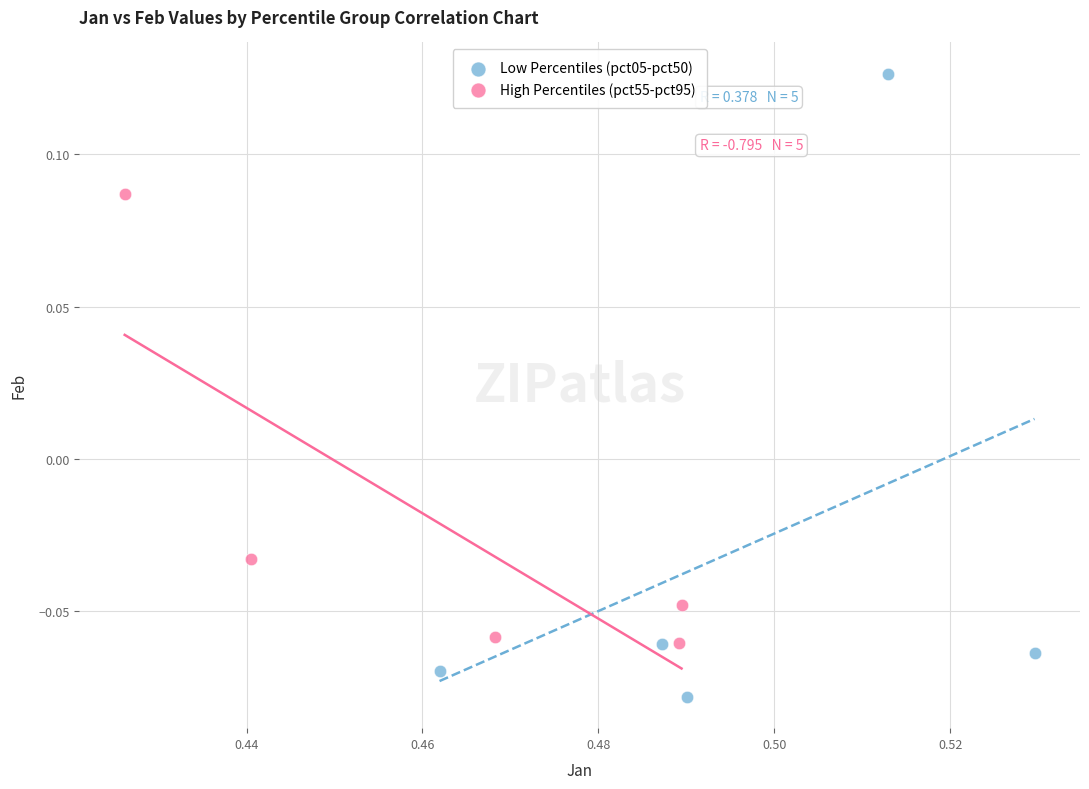

Which series contains the highest Y value?

Low Percentiles (pct05-pct50)